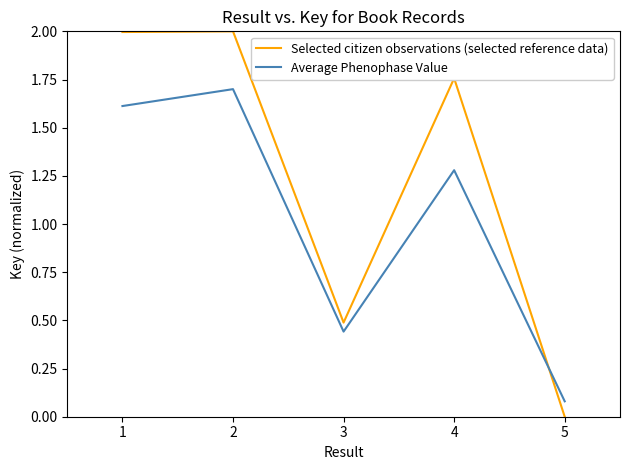

Is it true that Selected citizen observations (selected reference data) equals 0.7 at 3?

False